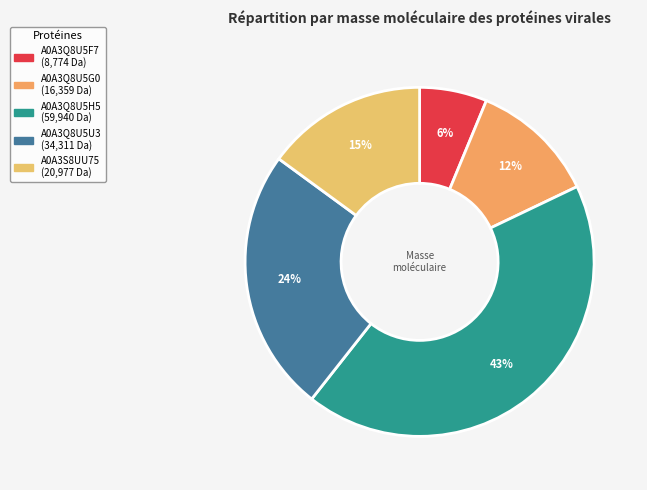

How many slices are in this pie chart?

5